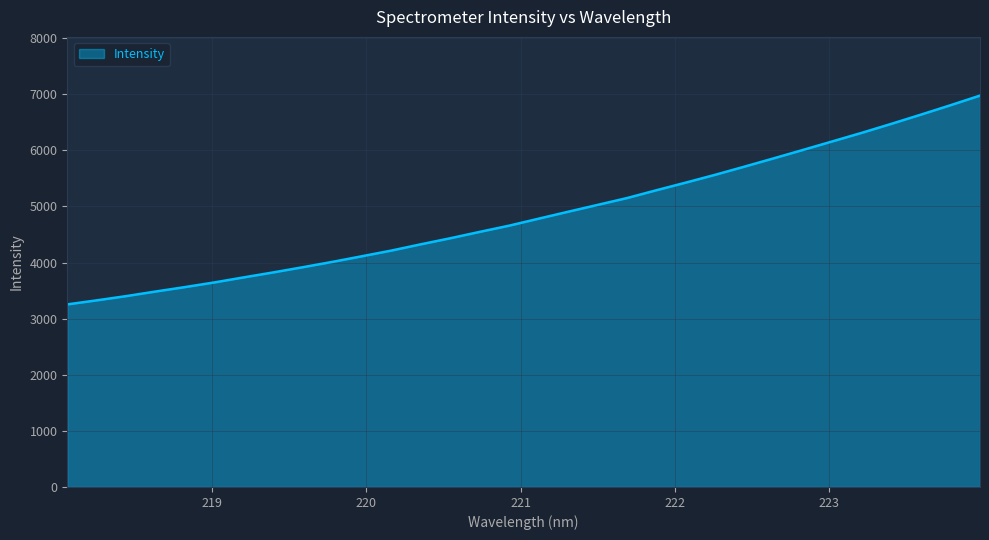

What is the difference between the maximum and minimum values?

3722.0